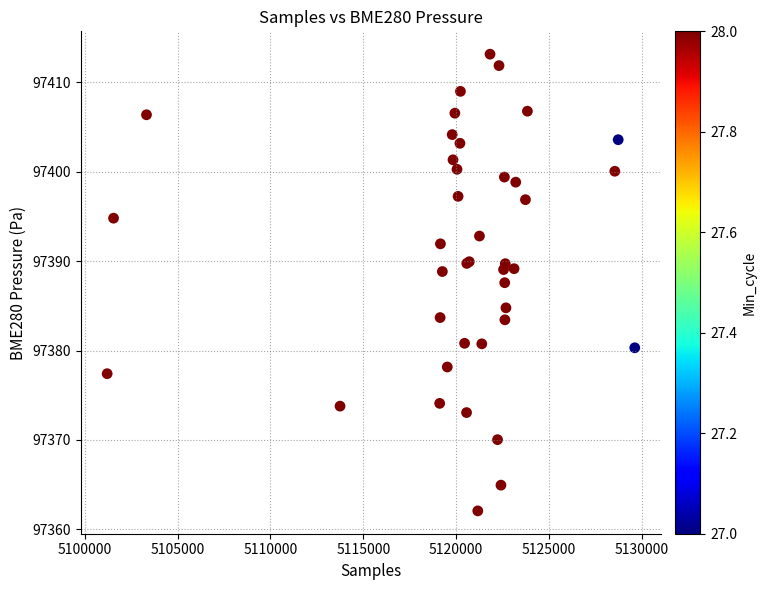

What Y value in the scatter plot is closest to 97387?

97387.6